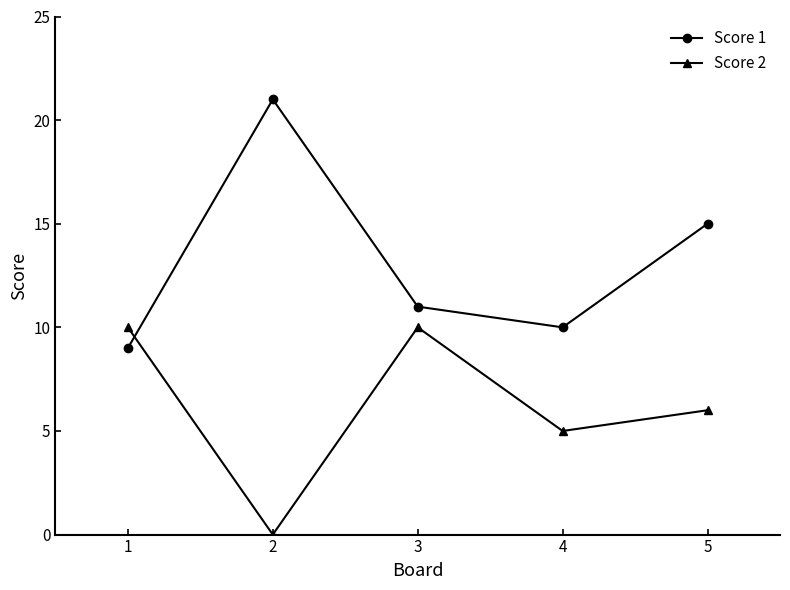

Does the chart display data point markers on the line(s)?

Yes